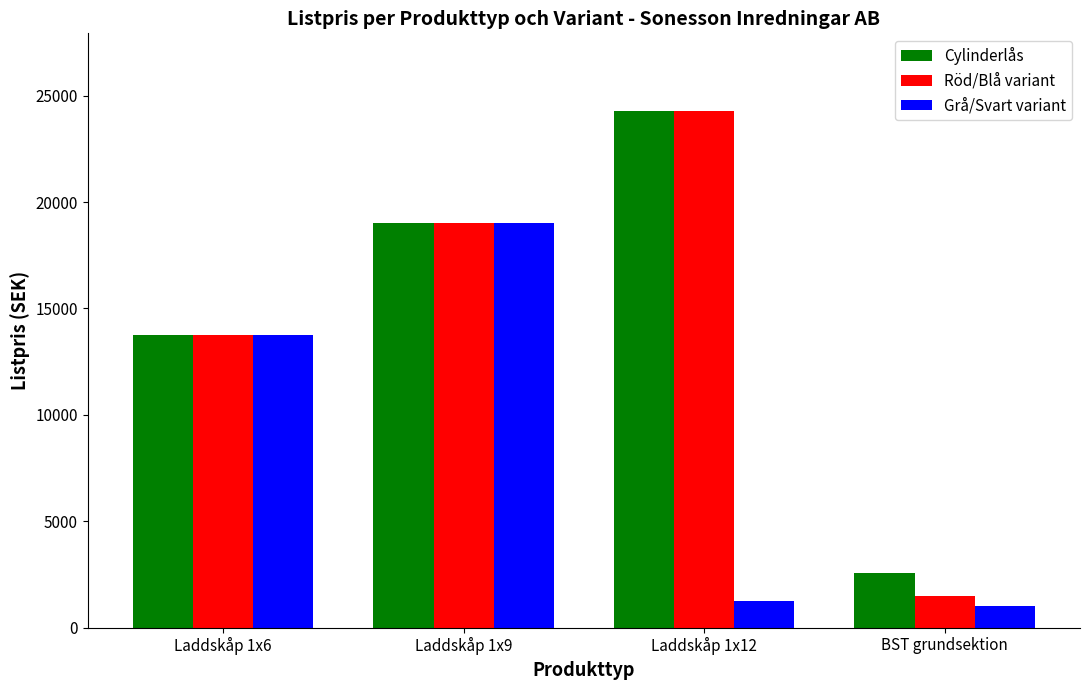

What is the label of the 4th bar from the left?

BST grundsektion